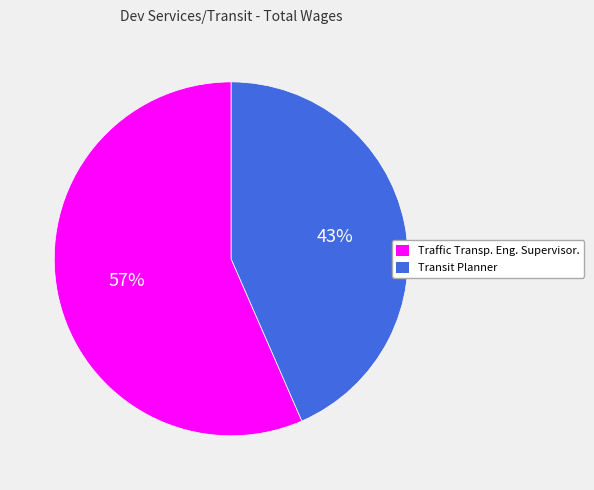

Between Transit Planner and Traffic Transp. Eng. Supervisor., which is larger?

Traffic Transp. Eng. Supervisor.